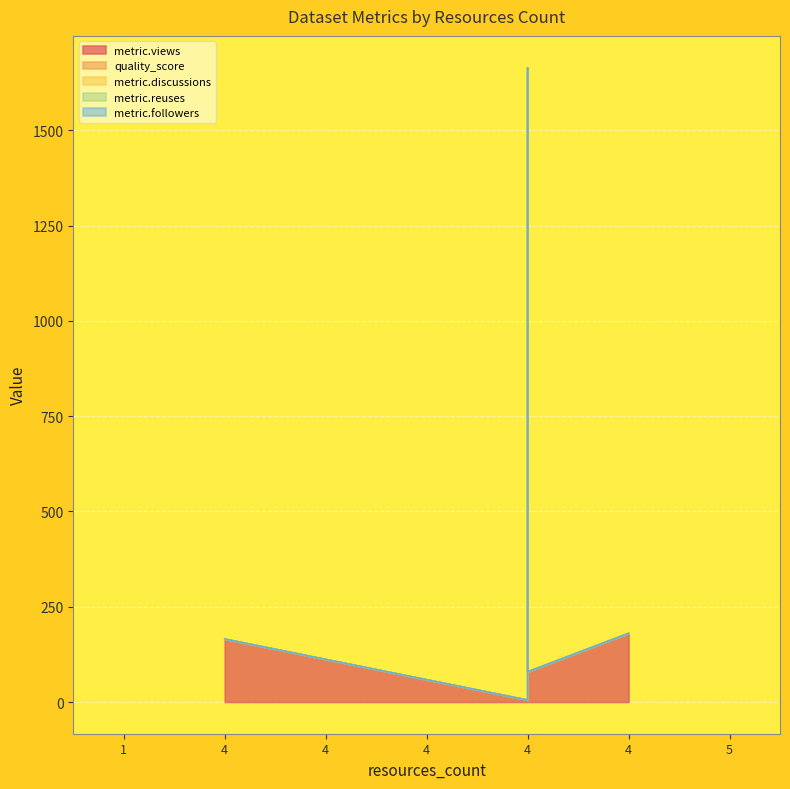

Is it true that metric.reuses equals 0.0 at 4?

True